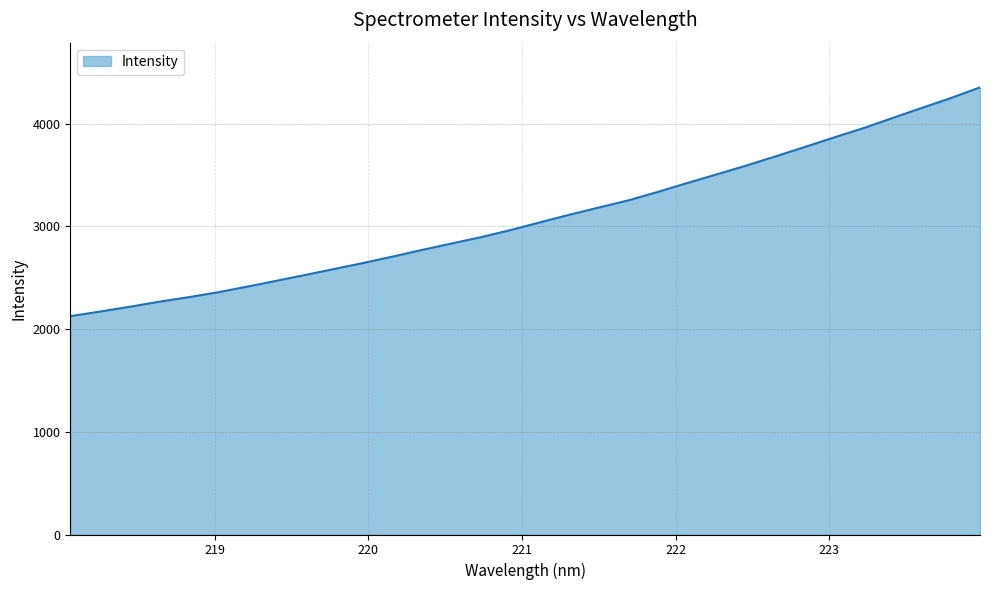

What is the difference between the maximum and minimum values?

2227.1